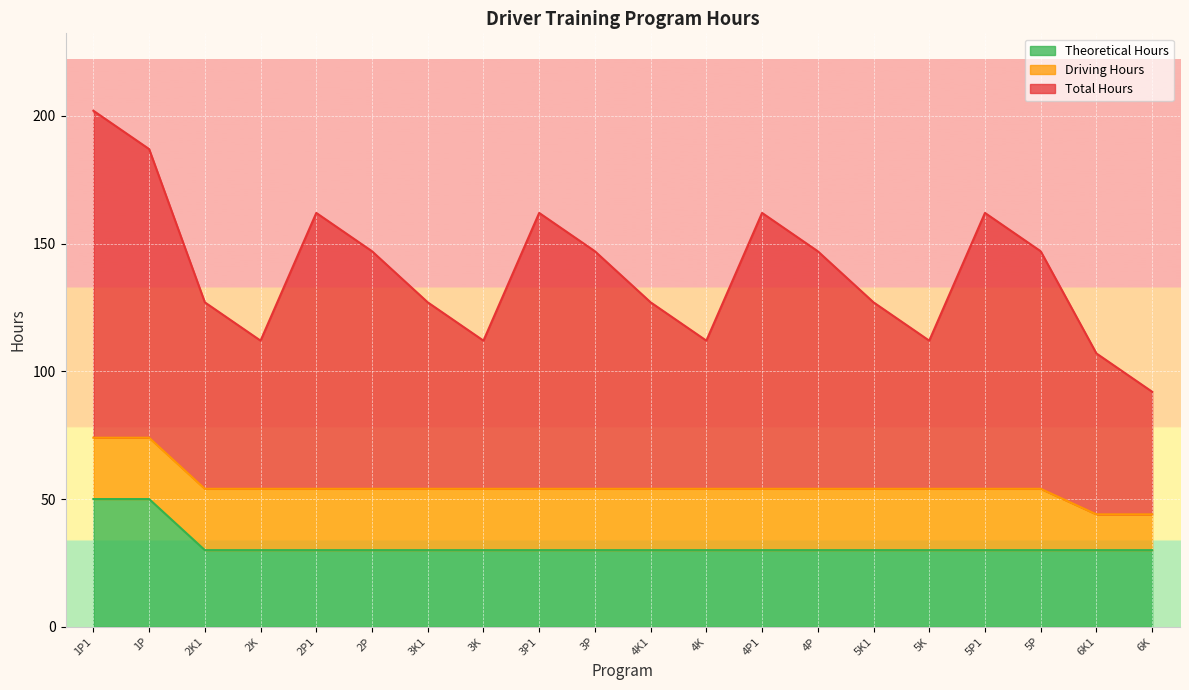

What is the difference between the highest and lowest values at 6K?

62